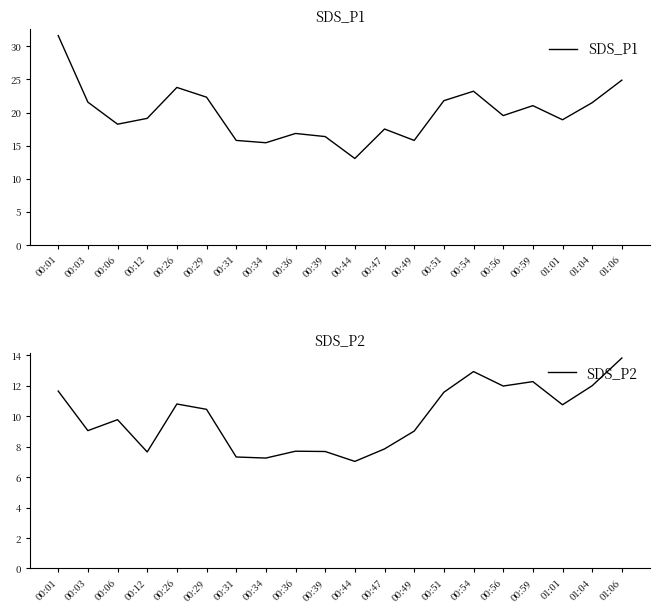

What is the difference between the SDS_P2 values at 00:36 and 00:01?

4.0